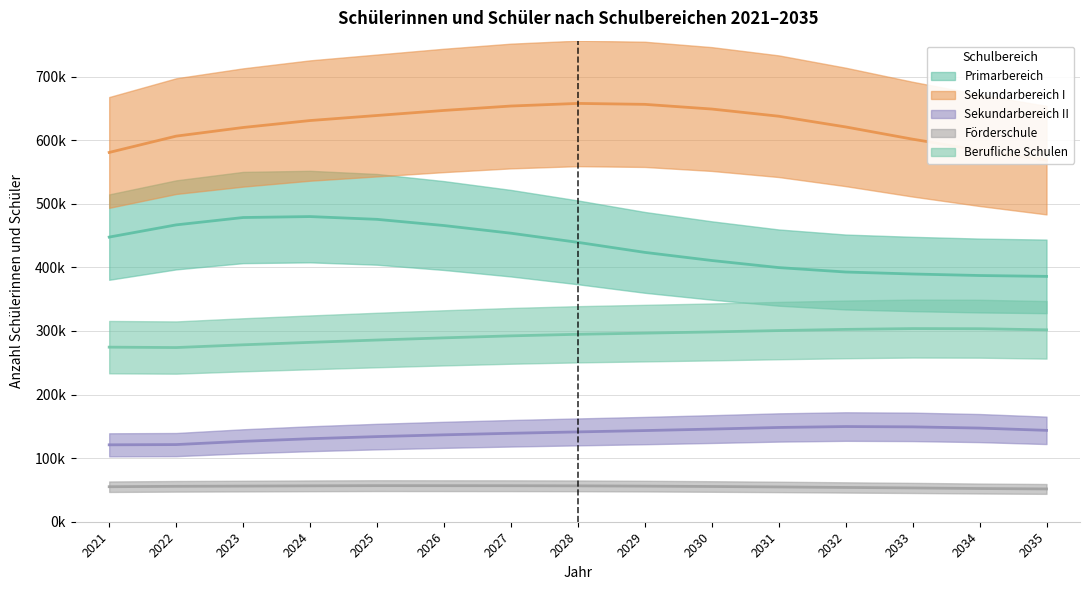

In Berufliche Schulen, how many points are higher than both neighbors (excluding endpoints)?

1